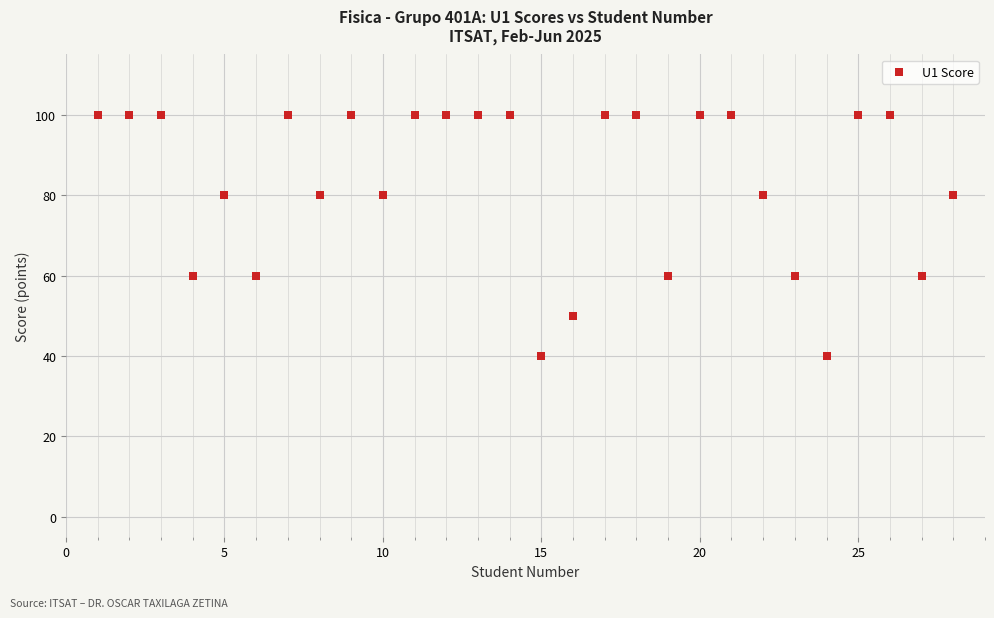

What is the range of X values (max minus min)?

27